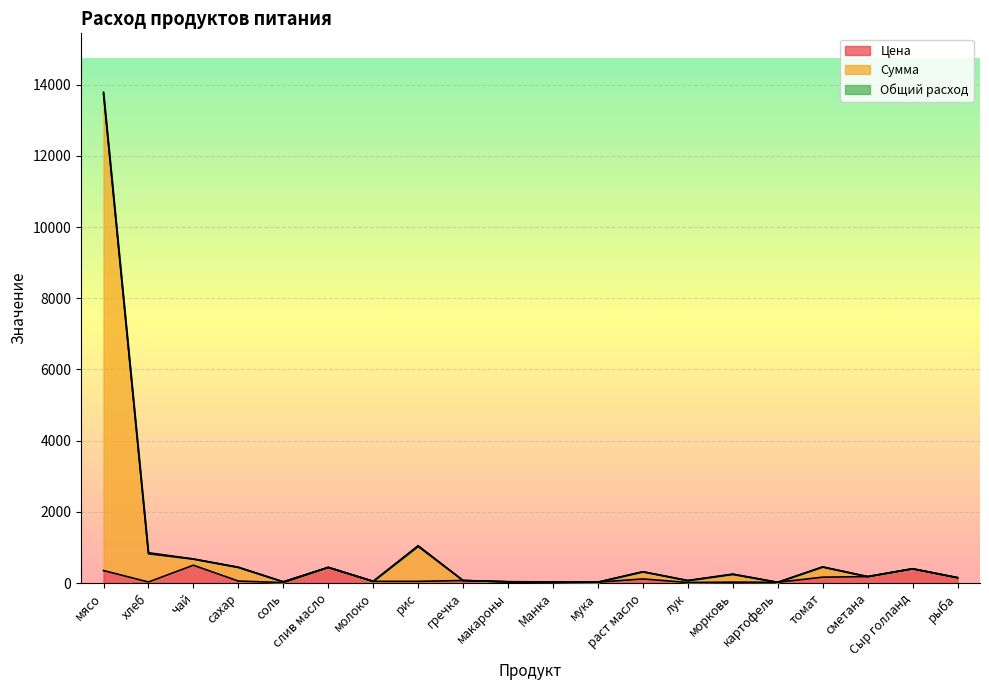

True or false: Цена has a value of 257.0 at сметана.

False